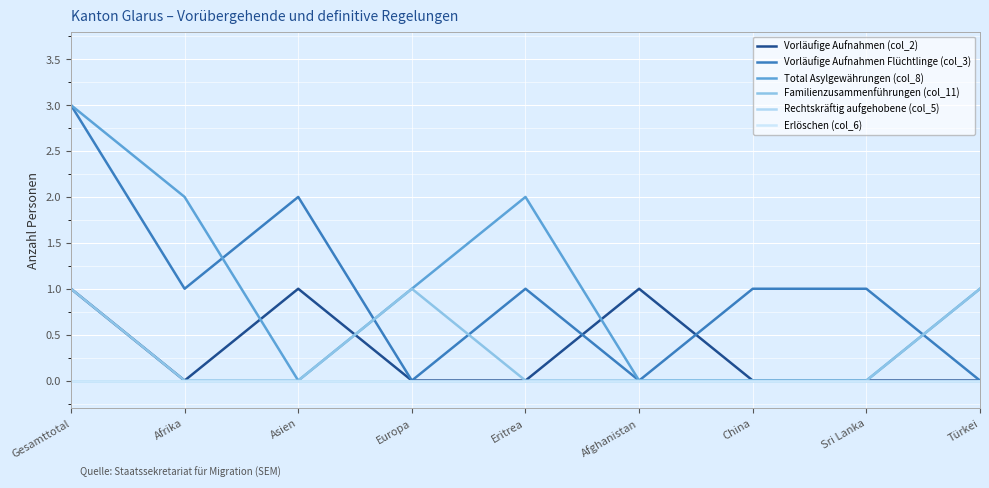

What is the highest value of the Familienzusammenführungen (col_11) series?

1